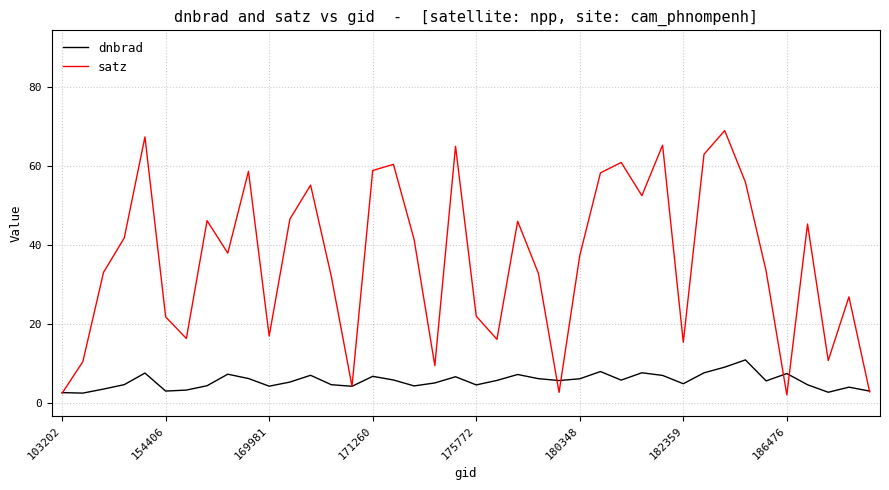

Count the number of categories in the chart.

40